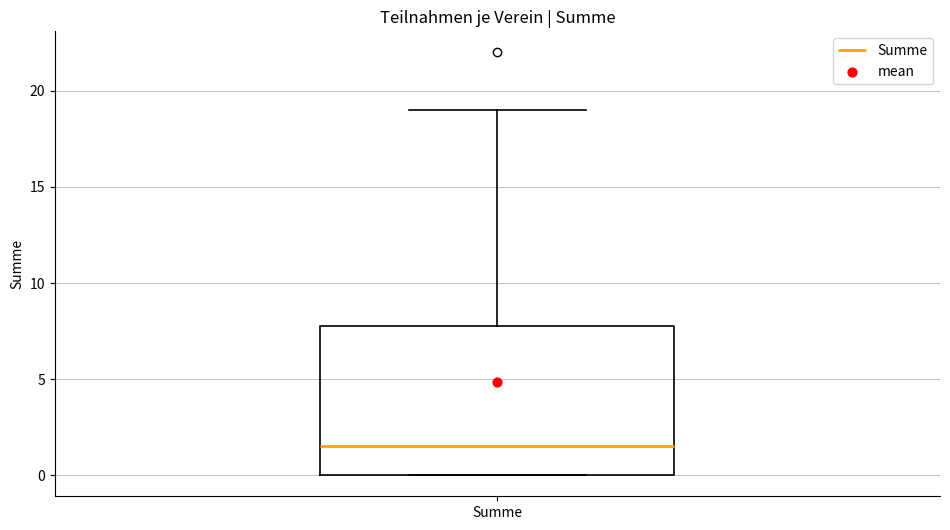

Transcribe this box plot: give where the median line is, the range the box spans, and where the two whiskers end, as read against the y-axis. The values are not printed on the chart, so give them approximately, as read against the axis.

median 1.5, box 0.0 to 8.0, whiskers 0.0 to 19.0